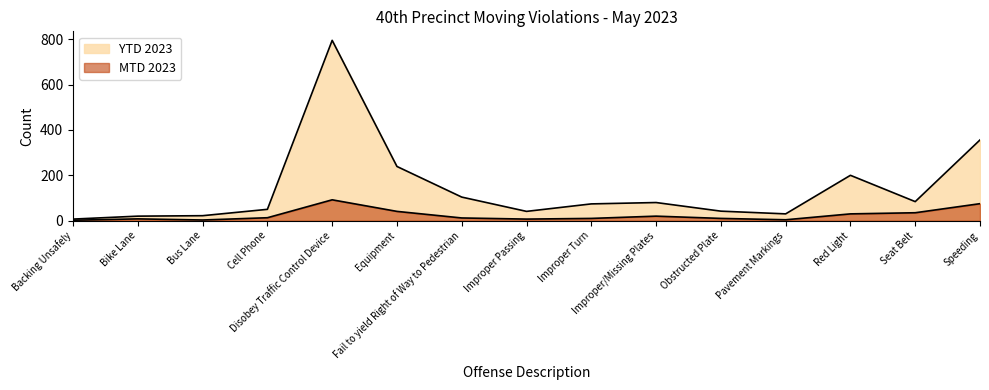

What is the label of the 7th point from the right?

Improper Turn